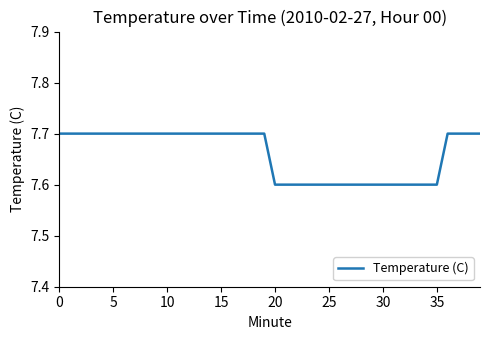

How many lines are shown in the chart?

1